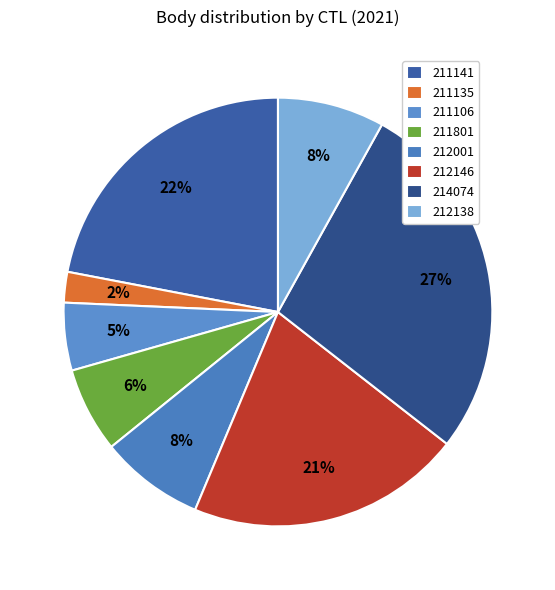

Does any single category account for the majority?

No